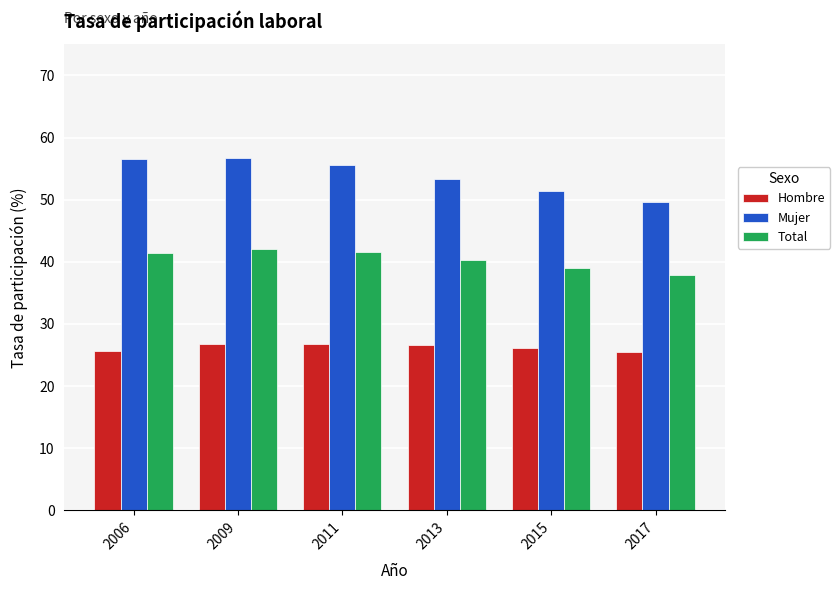

At how many categories does at least one series exceed 37?

6